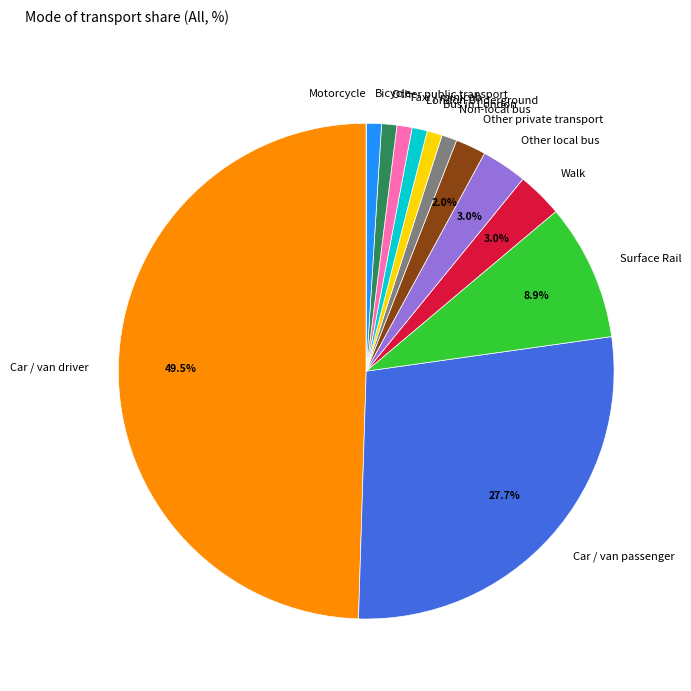

Is Other public transport the majority of the pie?

No